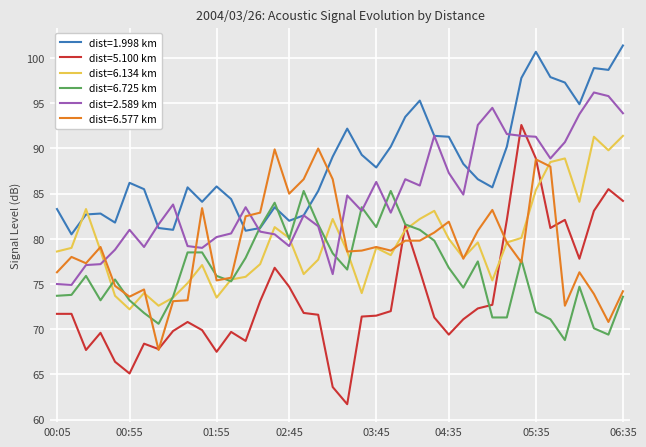

True or false: dist=1.998 km and dist=5.100 km cross at least once.

False